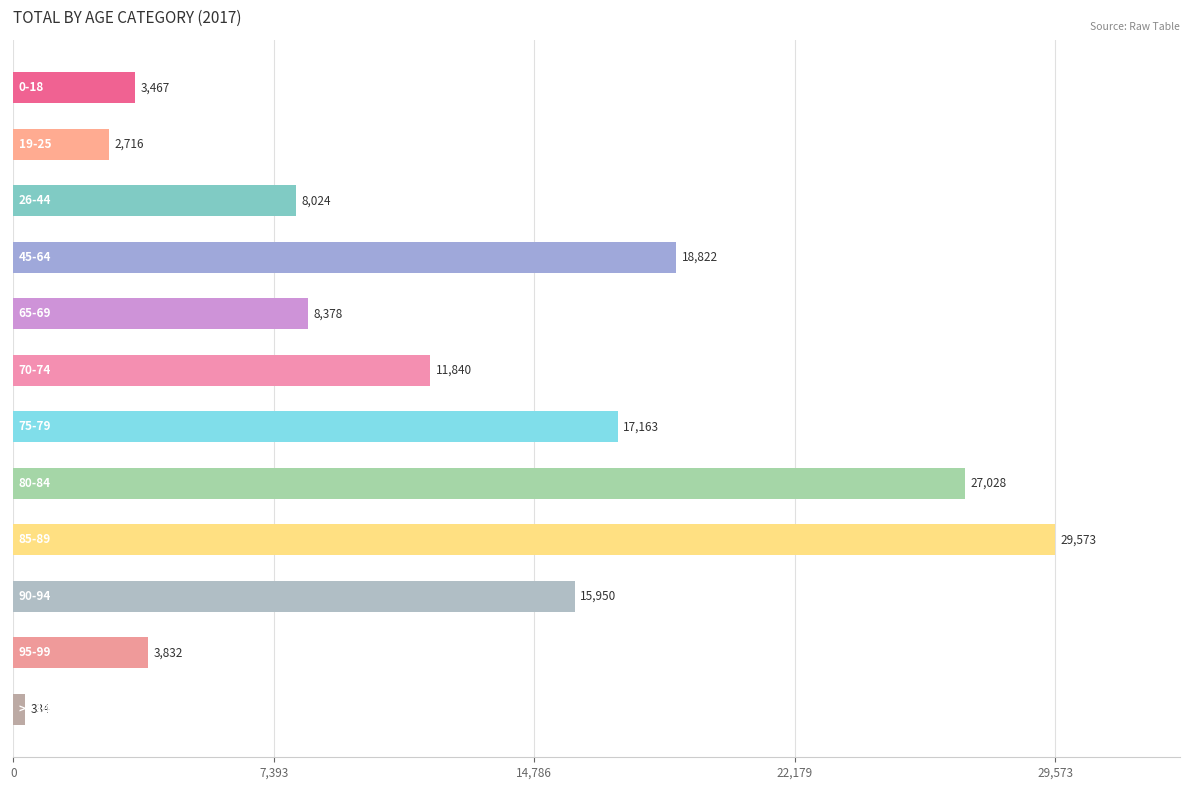

What is the difference between the second highest and minimum values?

26694